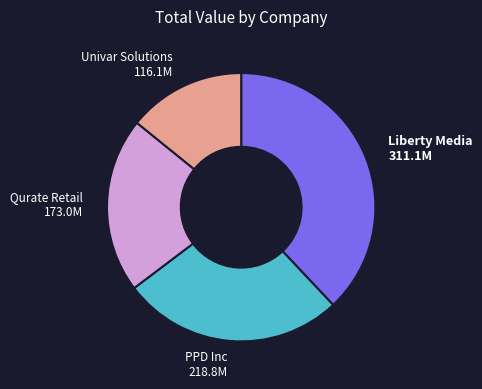

Do PPD Inc 218.8M and Qurate Retail 173.0M together represent more than half of the pie?

No